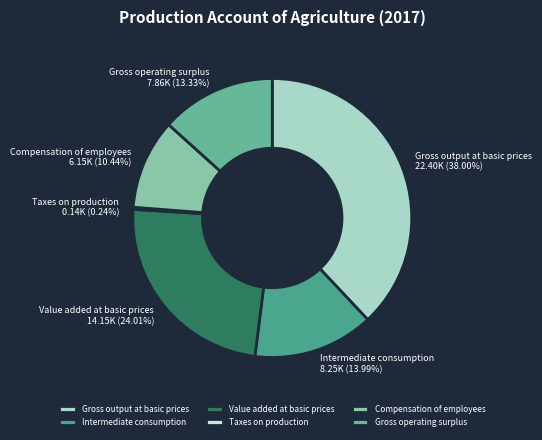

Which slice is the largest?

Gross output at basic prices